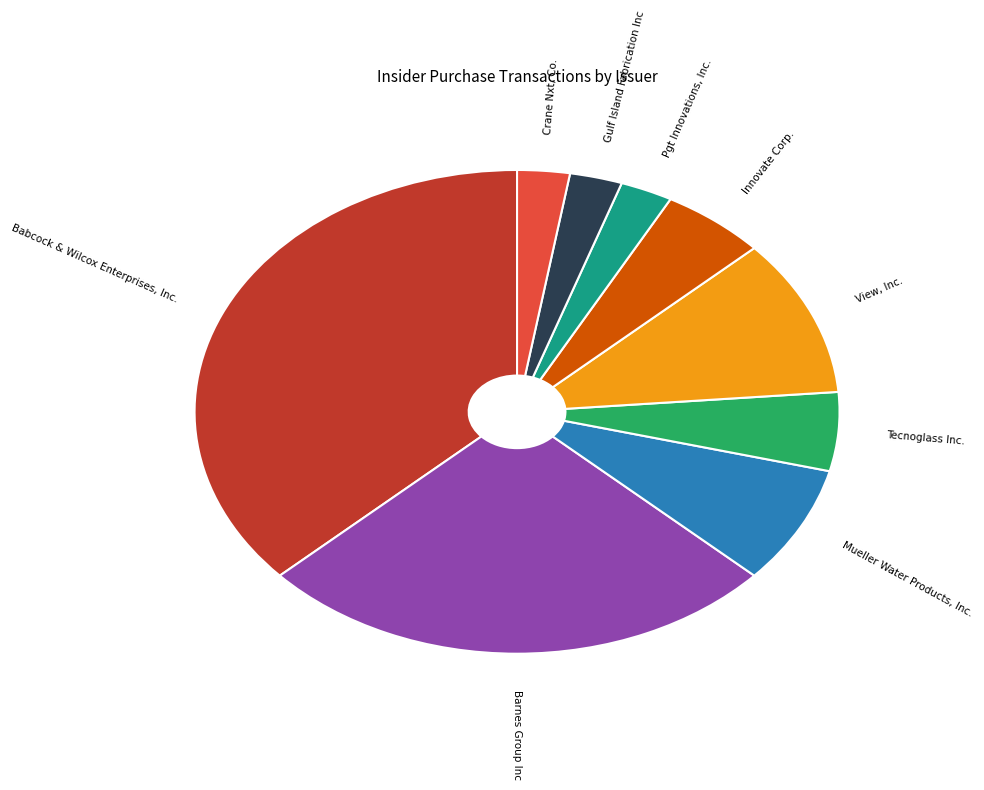

The Babcock & Wilcox Enterprises, Inc. slice represents 37% of the pie. True or false?

True